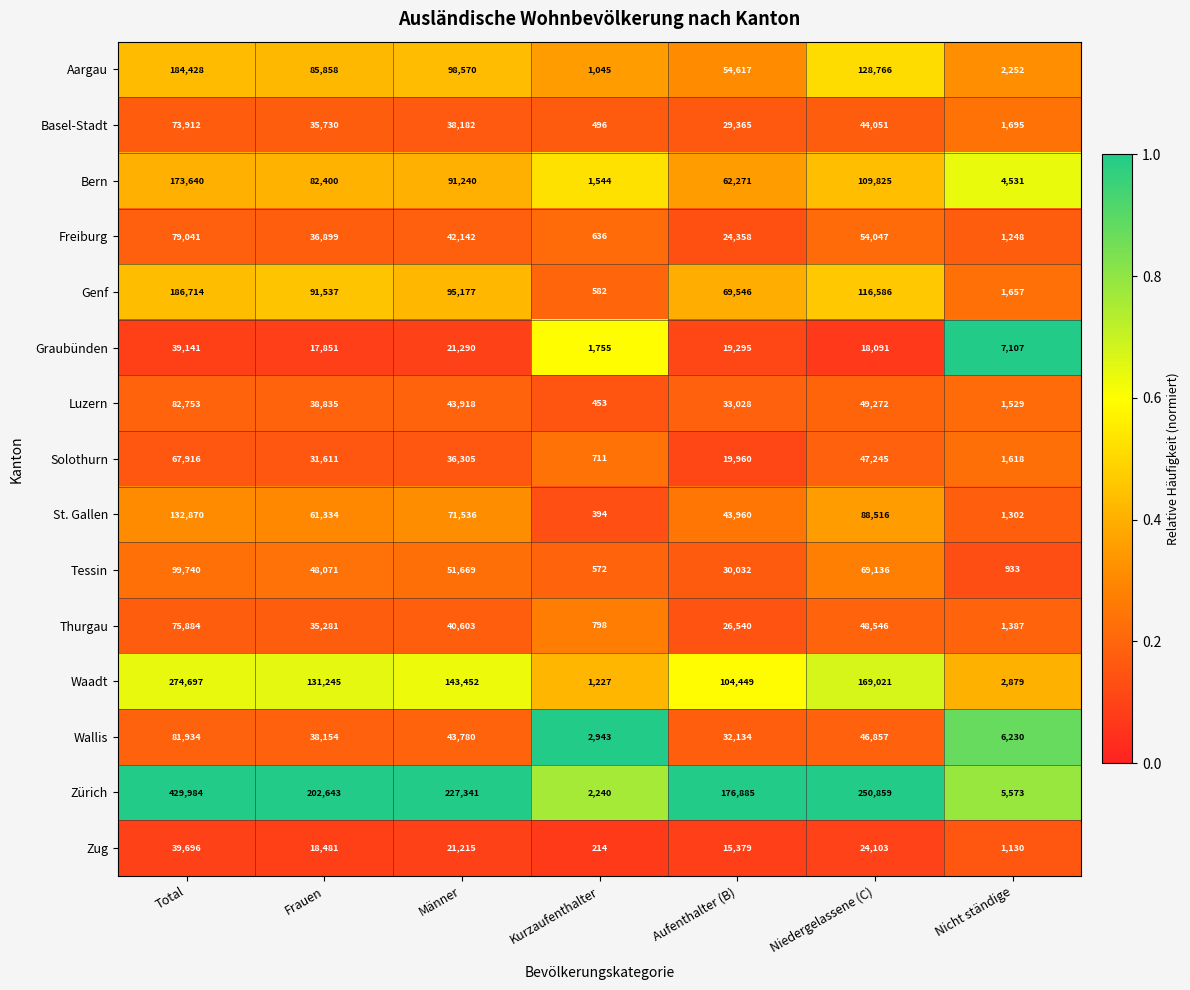

What is the difference between the maximum and second lowest values in the Graubünden series?

32034